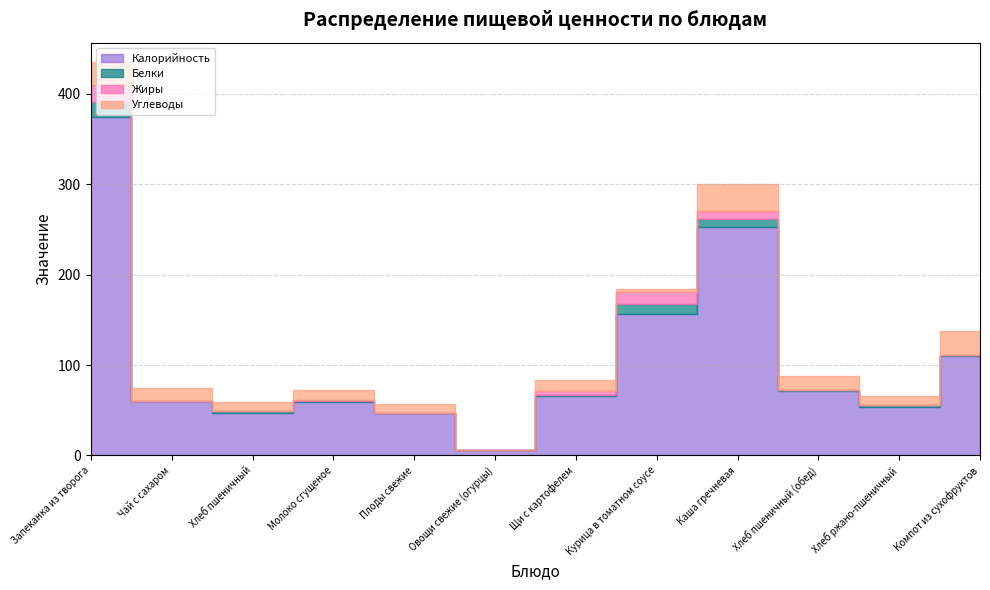

Where is Углеводы nearest to the value 15?

Чай с сахаром